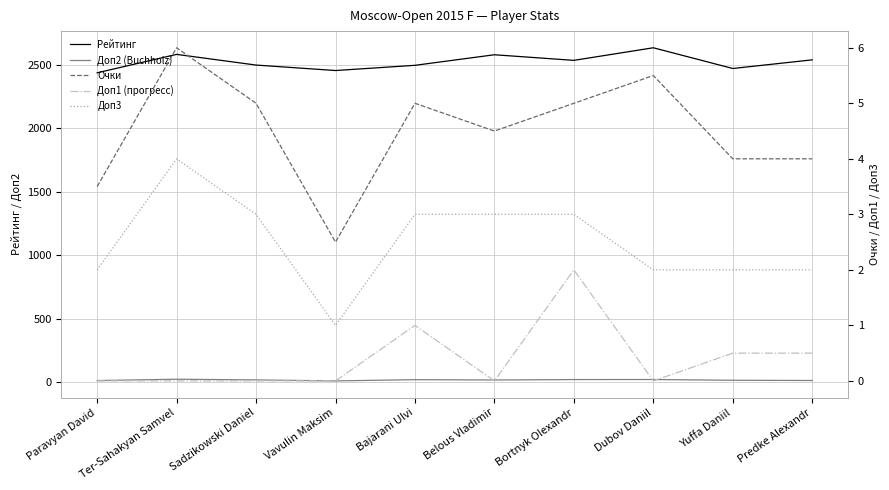

Which series has the widest spread of values?

Рейтинг